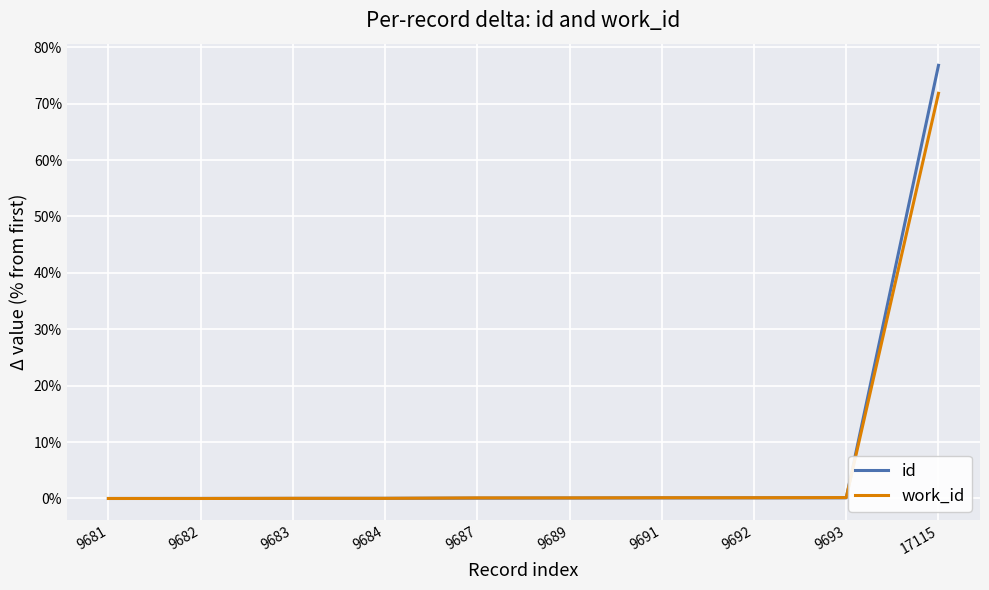

Read the work_id value at 9687.

0.1